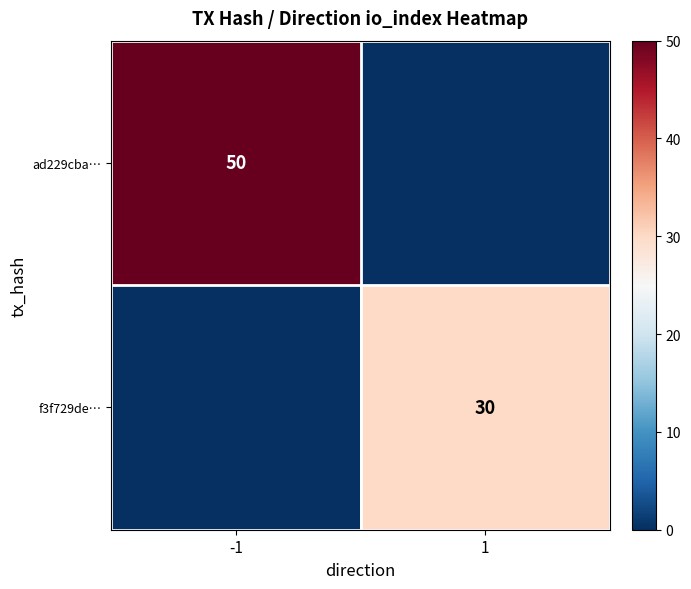

What is the total value across all series at -1?

50